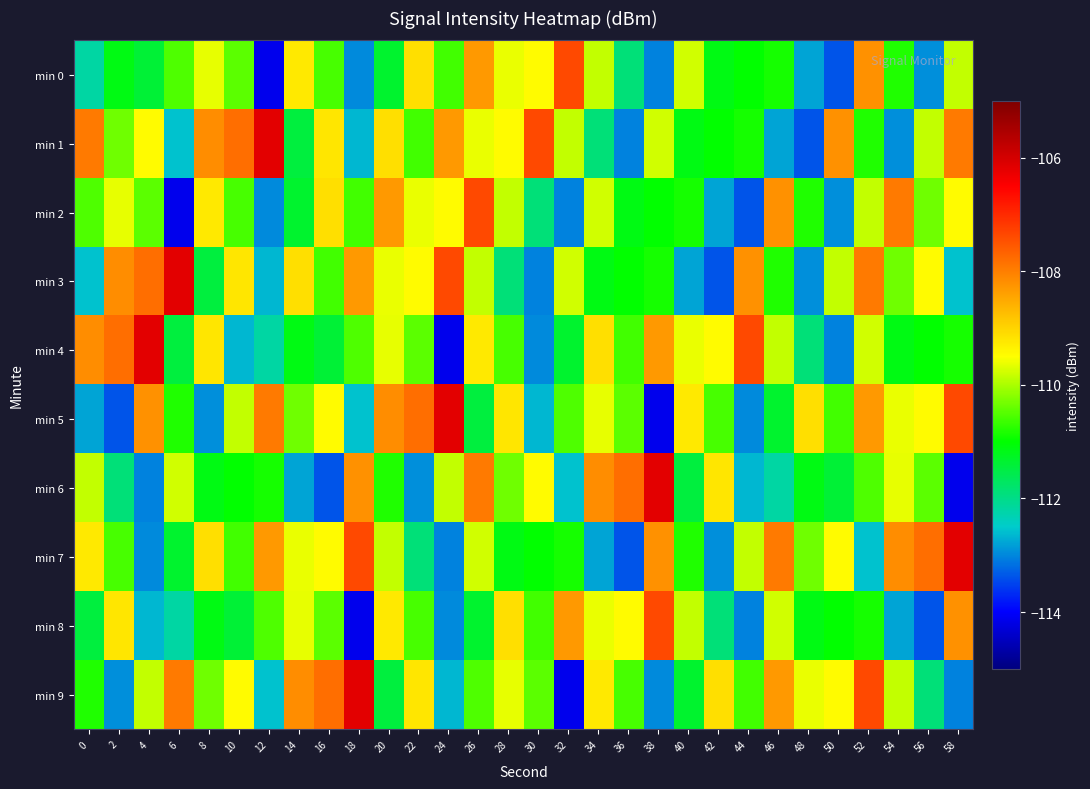

Rank the series by their maximum value, from lowest to highest.

min 0, min 2, min 8, min 1, min 3, min 4, min 5, min 6, min 7, min 9